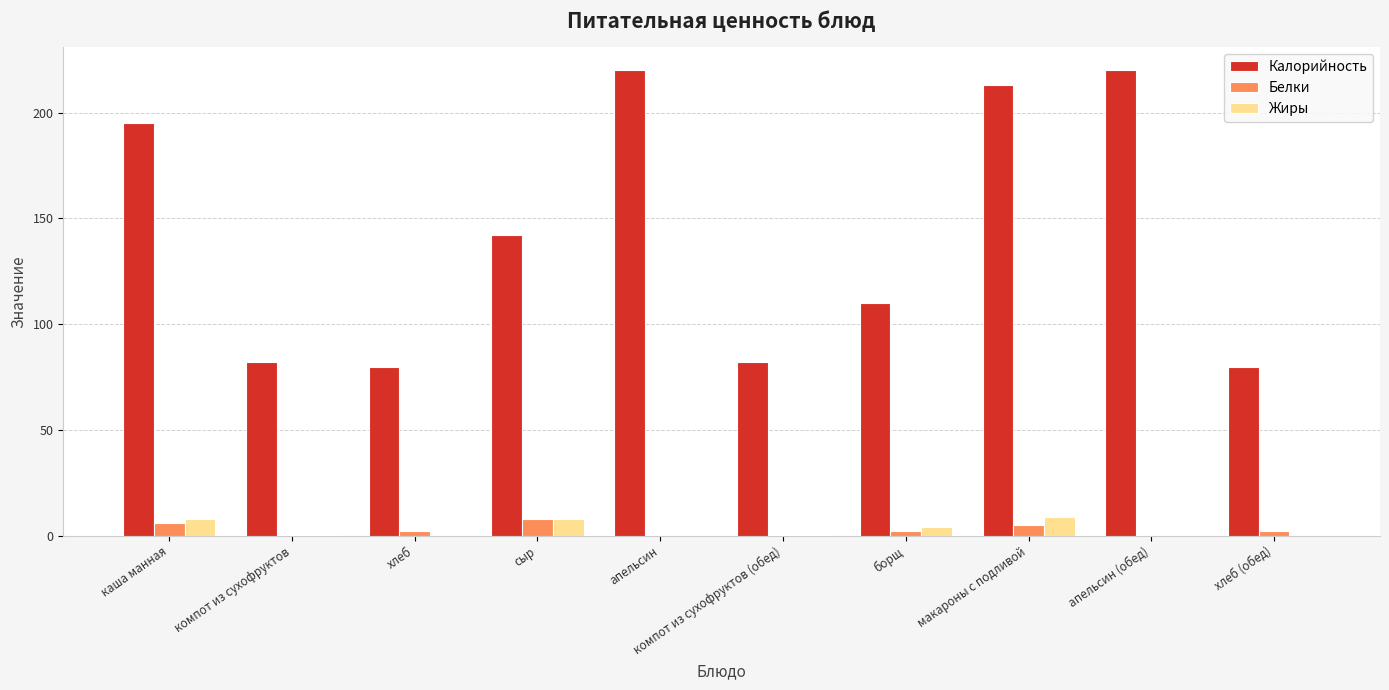

Which series has the largest total across all categories?

Калорийность